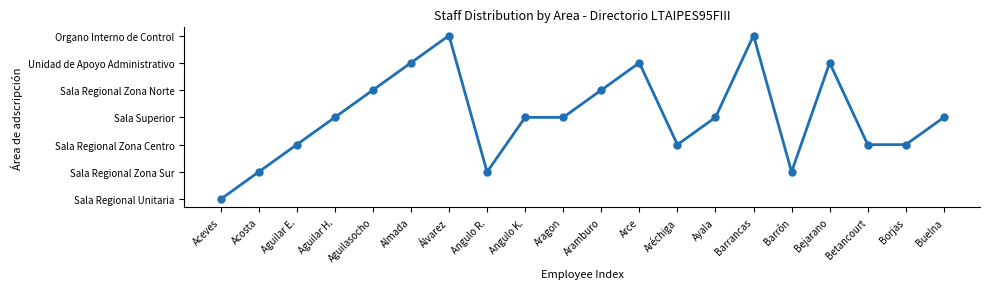

Count the values in the range 2 to 5.

14